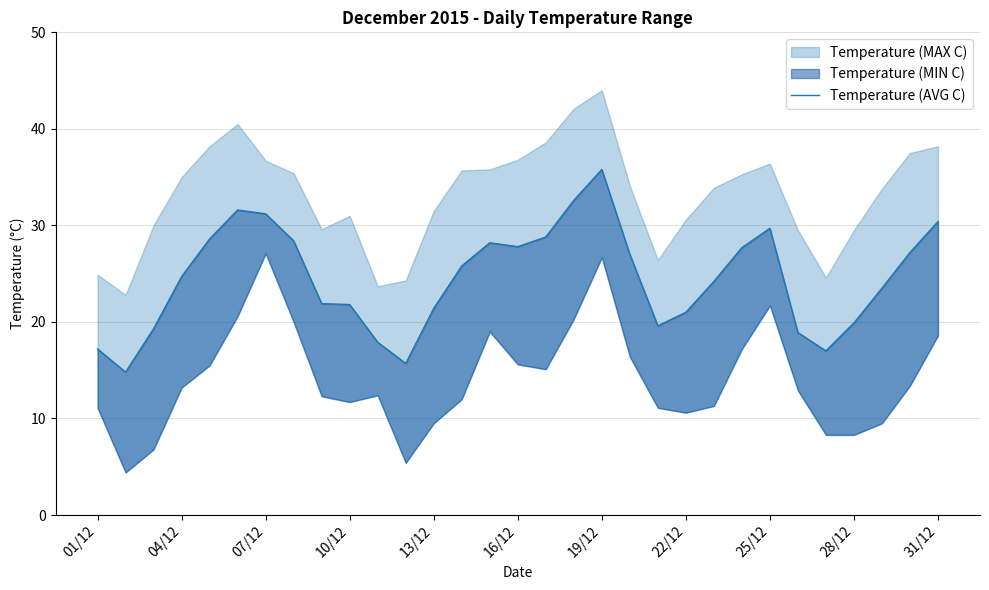

What is the value of the 5th point from the left?

28.6